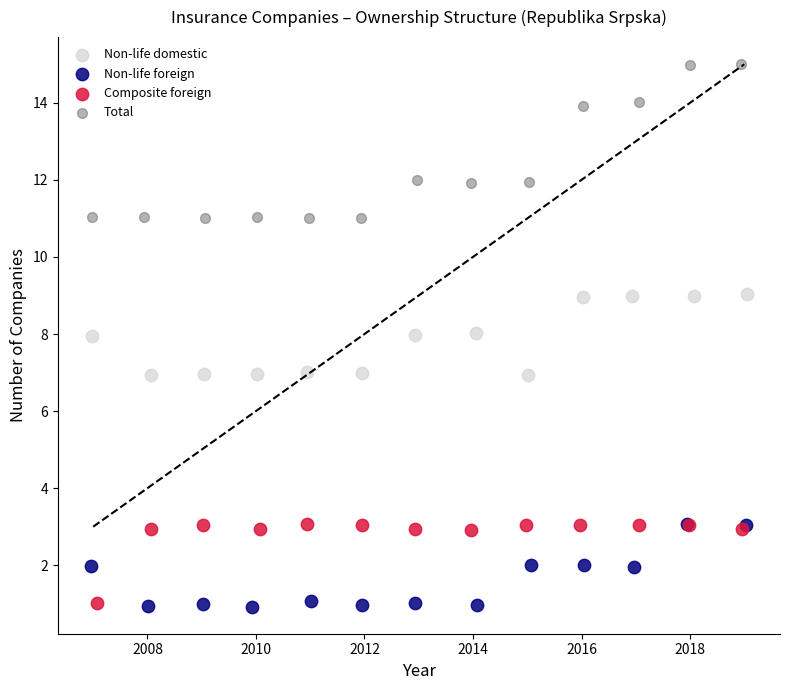

Which series reaches the maximum Y coordinate?

Total